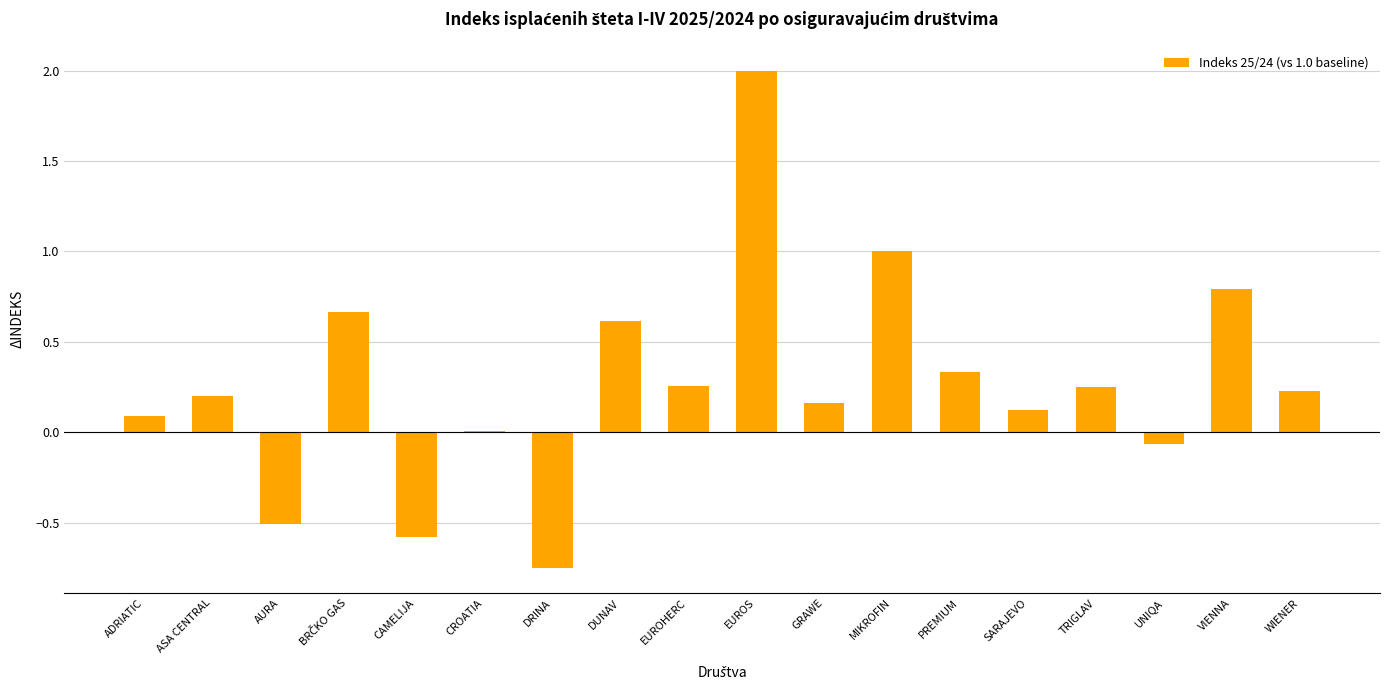

Is it true that the value at TRIGLAV is 0.1?

False